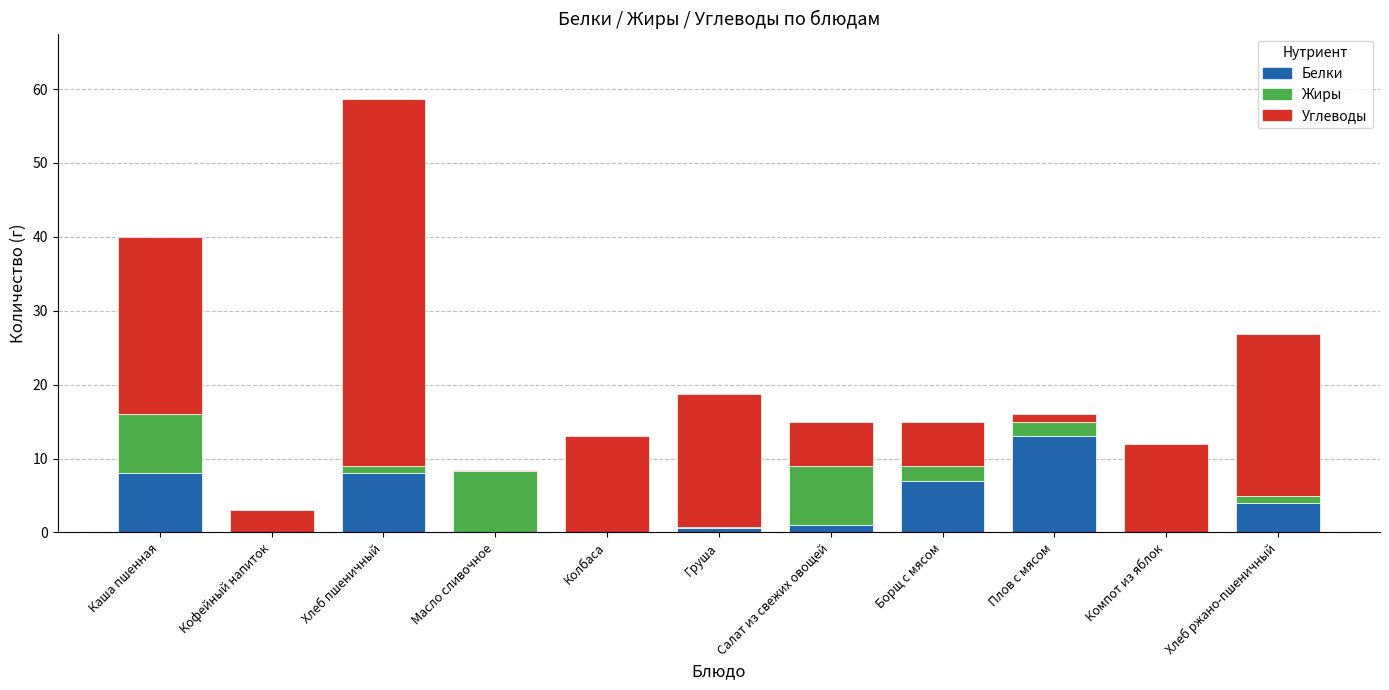

The value of Белки at Компот из яблок is 6.6. True or false?

False